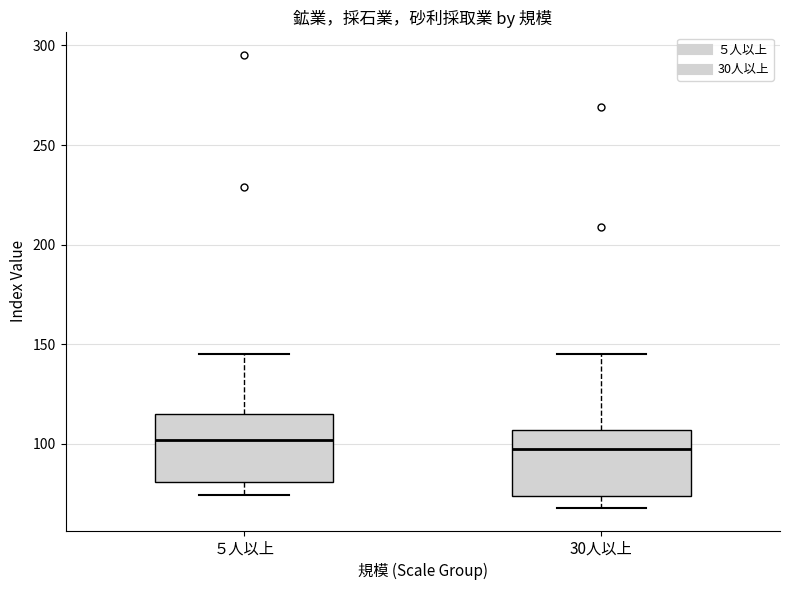

Where is the lower edge of the box for ５人以上 on the y-axis? The values are not printed on the chart, so give them approximately, as read against the axis.

80